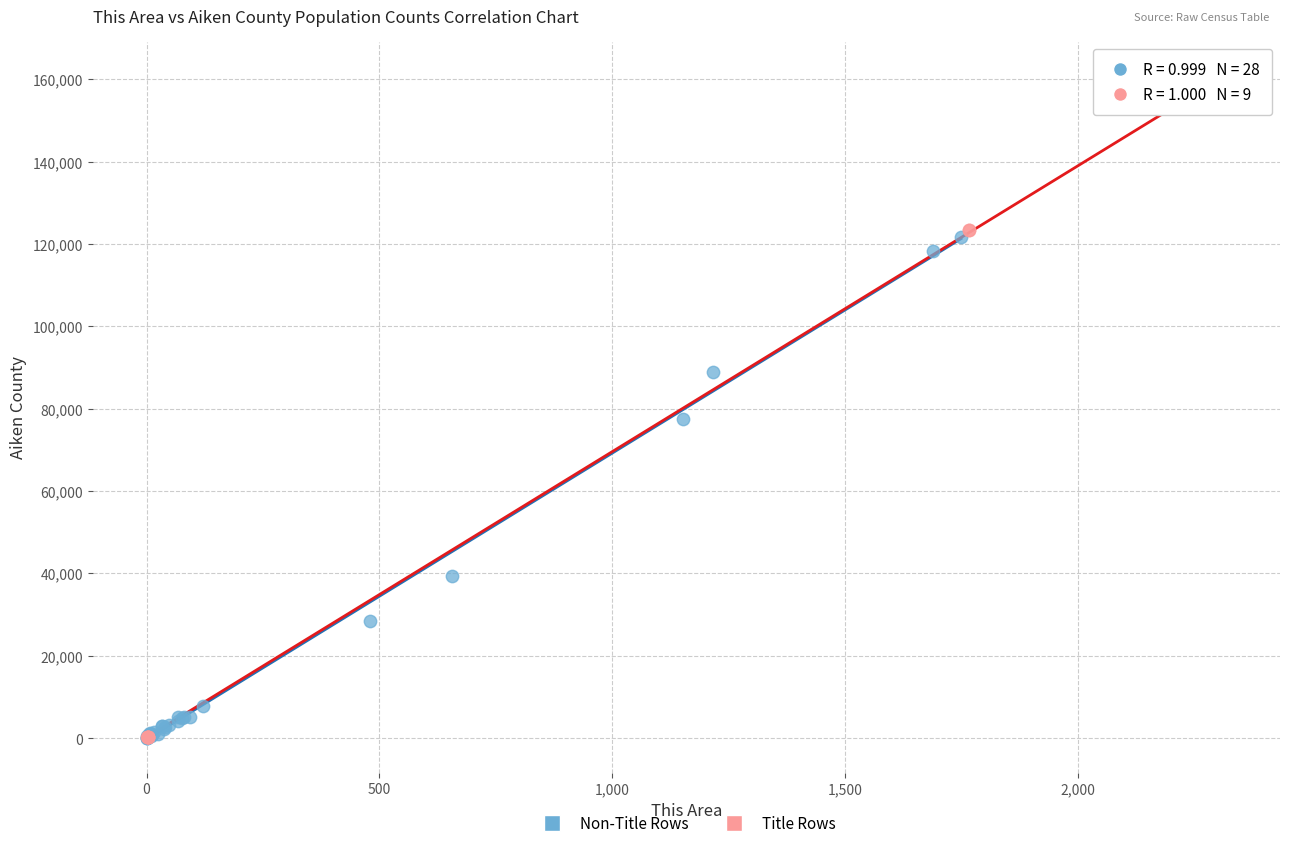

Which series reaches the maximum Y coordinate?

Title Rows